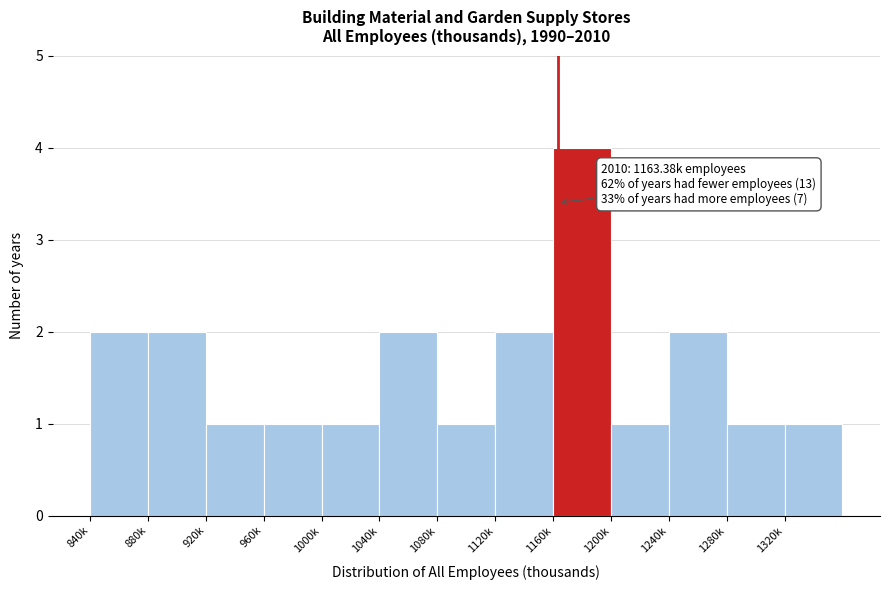

Reading right to left, what are all the values shown in this chart?

1320k=1	1280k=1	1240k=2	1200k=1	1160k=4	1120k=2	1080k=1	1040k=2	1000k=1	960k=1	920k=1	880k=2	840k=2